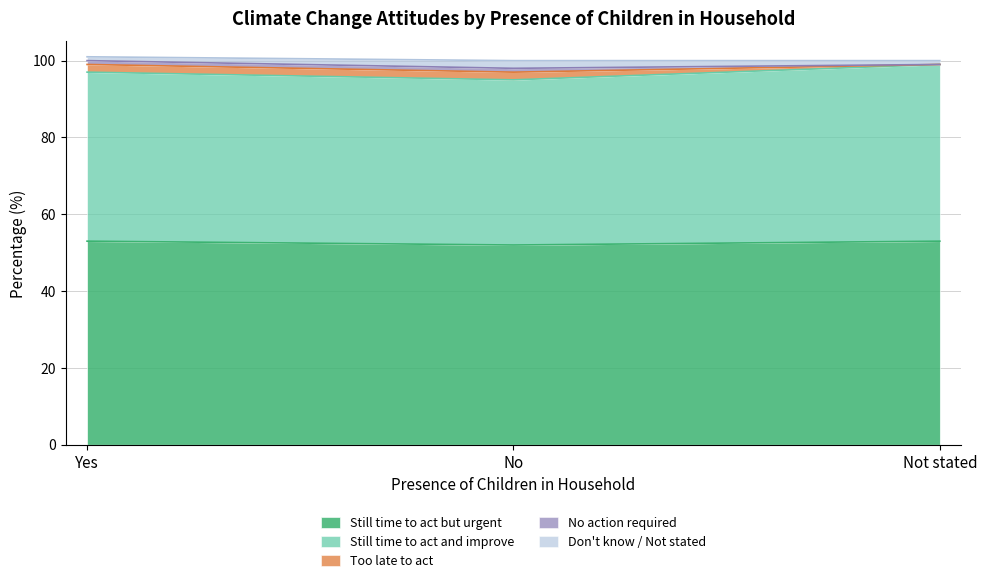

Does the chart display data point markers on the line(s)?

No